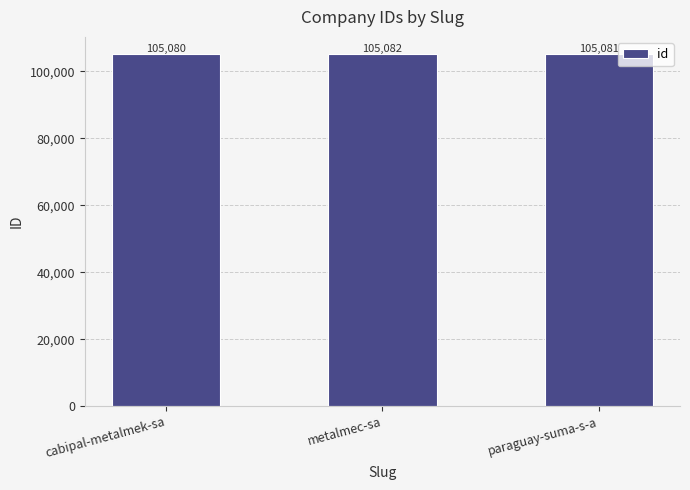

Are the bars grouped side by side (vs. stacked)?

No